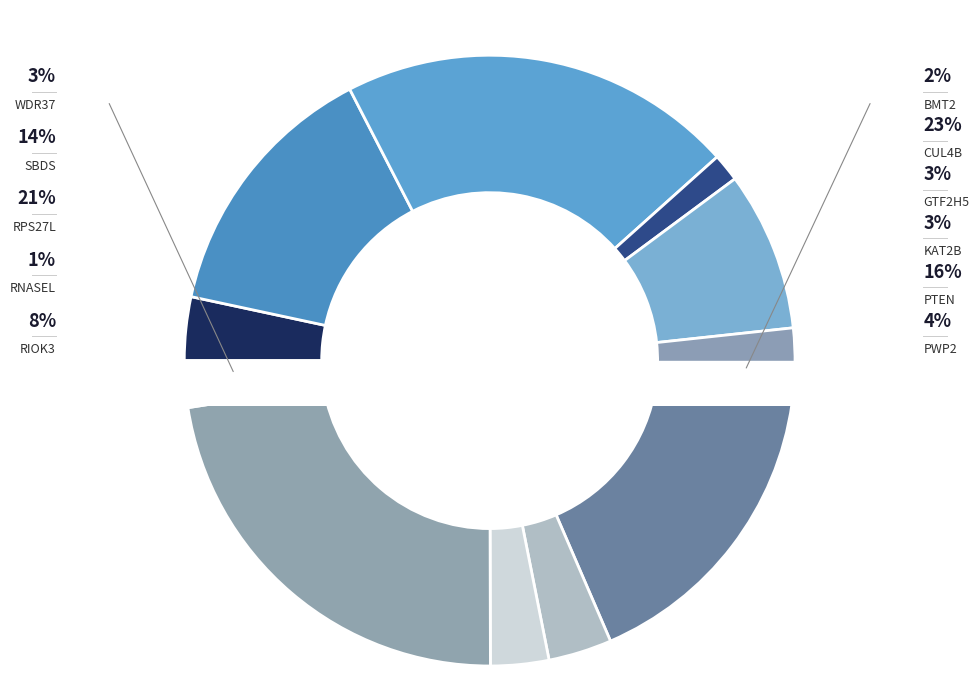

Between GTF2H5 and KAT2B, which is larger?

KAT2B